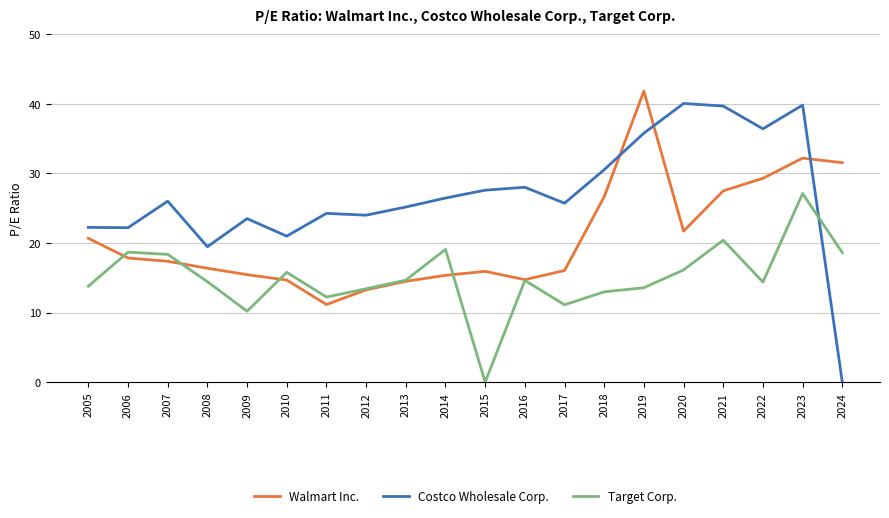

What value does the Costco Wholesale Corp. series have at 2005?

22.2